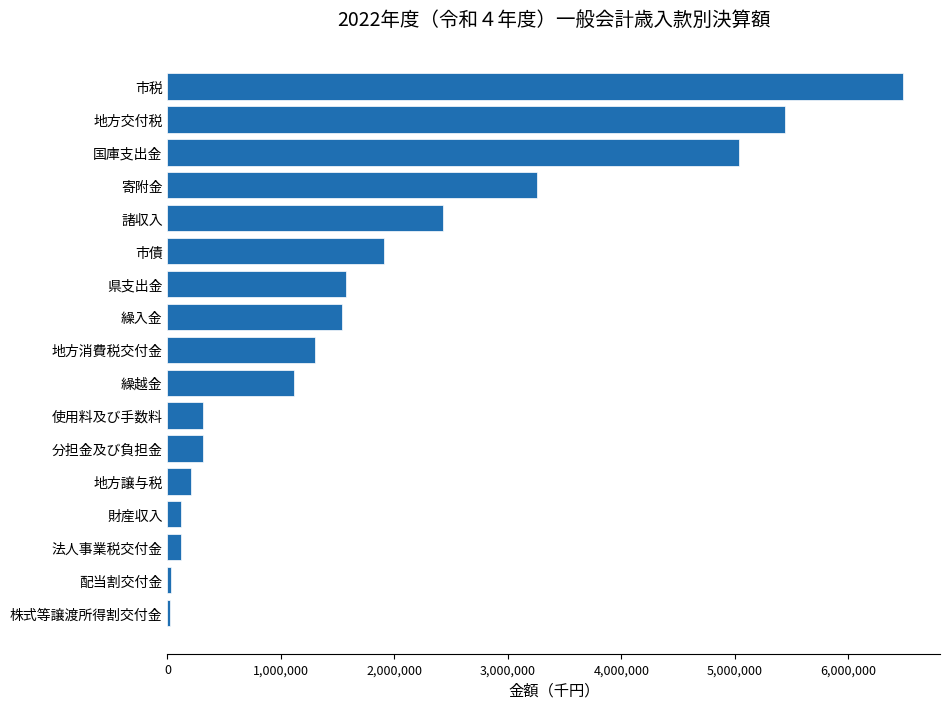

The value at 使用料及び手数料 is 315062. True or false?

True